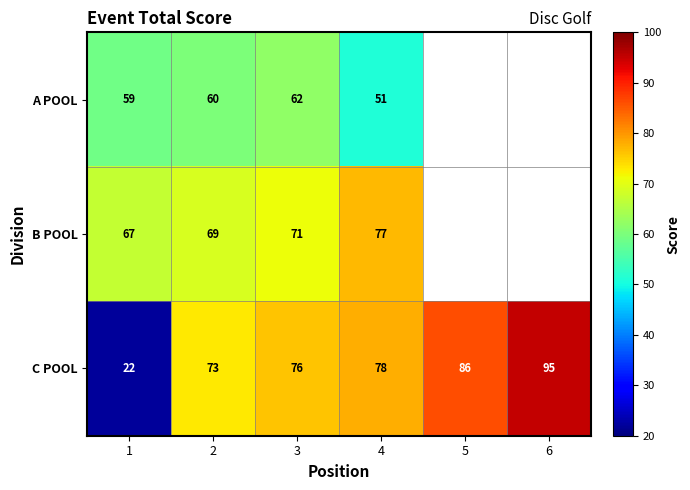

What is the difference between the second highest and minimum values in the C POOL series?

64